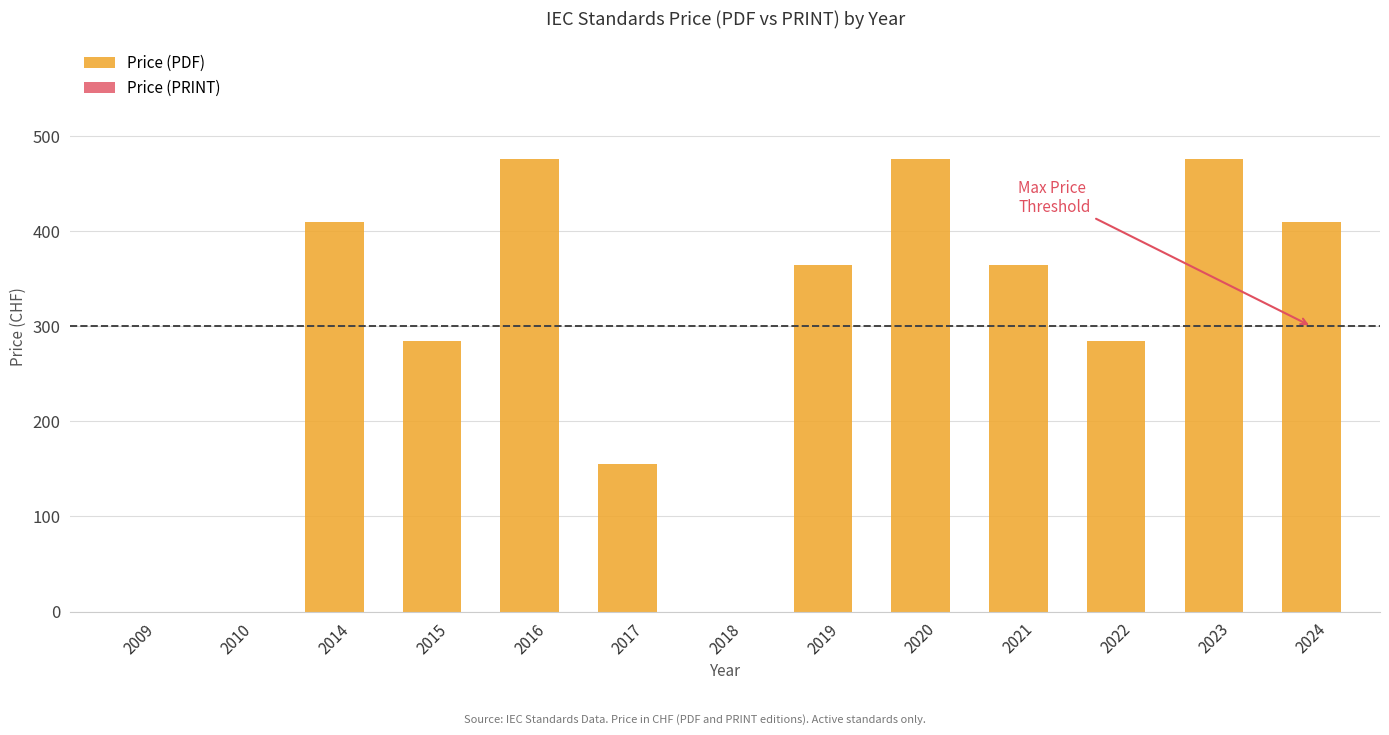

What is the change in value from 2021 to 2023?

+111